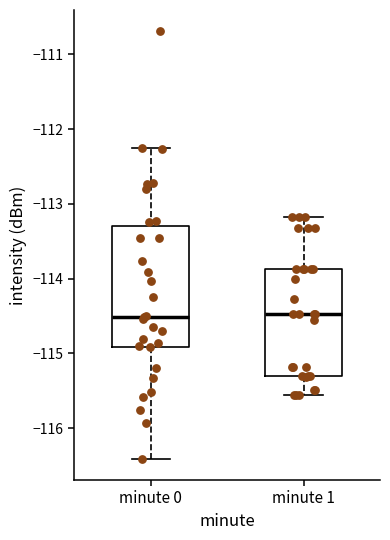

Comparing the boxes themselves (not the whiskers), which one is the tallest?

minute 0